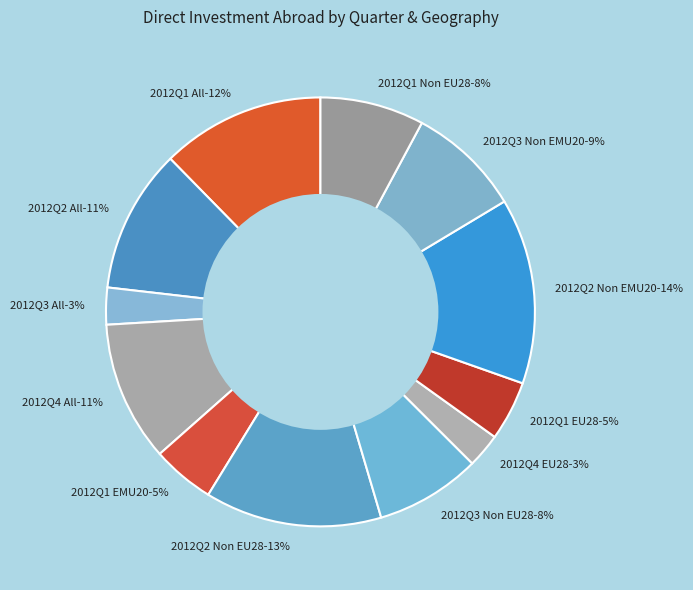

True or false: 2012Q3 Non EMU20 accounts for 9% of the total.

True